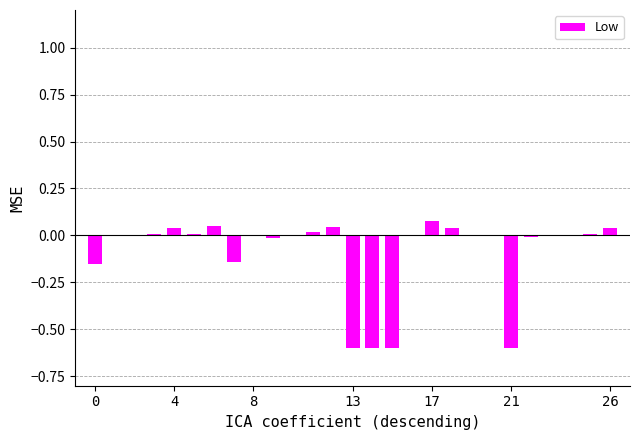

What is the sum of all values?

-2.4